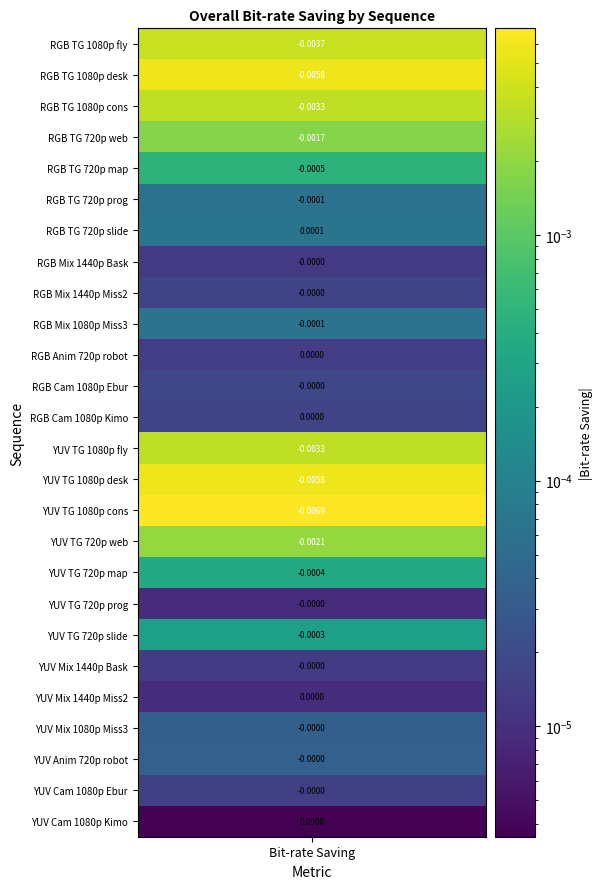

Reading left to right, transcribe all the data shown in this chart.

sc_flyingGraphics_1920x1080_60_8bit_rgb=-0.0	sc_desktop_1920x1080_60_8bit_rgb=-0.0	sc_console_1920x1080_60_8bit_rgb=-0.0	sc_web_browsing_1280x720_30_8bit_300_rgb=-0.0	sc_map_1280x720_60_8bit=-0.0	sc_programming_1280x720_60_8bit=-0.0	sc_SlideShow_1280x720_20_8bit_500=0.0	Basketball_Screen_2560x1440_60p_8b444_RGB=-0.0	MissionControlClip2_2560x1440_60p_8b444_RGB=-0.0	MissionControlClip3_1920x1080_60p_8b444_RGB=-0.0	sc_robot_1280x720_30_8bit_300=0.0	EBURainFruits_1920x1080_50_10bit_444_RGB=-0.0	Kimono1_1920x1080_24_10bit_444_RGB=0.0	sc_flyingGraphics_1920x1080_60_8bit_444=-0.0	sc_desktop_1920x1080_60_8bit_444=-0.0	sc_console_1920x1080_60_8bit_444=-0.0	sc_web_browsing_1280x720_30_8bit_300_444=-0.0	sc_map_1280x720_60_8bit_444=-0.0	sc_programming_1280x720_60_8bit_444=-0.0	sc_SlideShow_1280x720_20_8bit_500_444=-0.0	Basketball_Screen_2560x1440_60p_8b444_YUV=-0.0	MissionControlClip2_2560x1440_60p_8b444_YUV=0.0	MissionControlClip3_1920x1080_60p_8b444_YUV=-0.0	sc_robot_1280x720_30_8bit_300_444=-0.0	EBURainFruits_1920x1080_50_10bit_444_YUV=-0.0	Kimono1_1920x1080_24_10bit_444_YUV=0.0